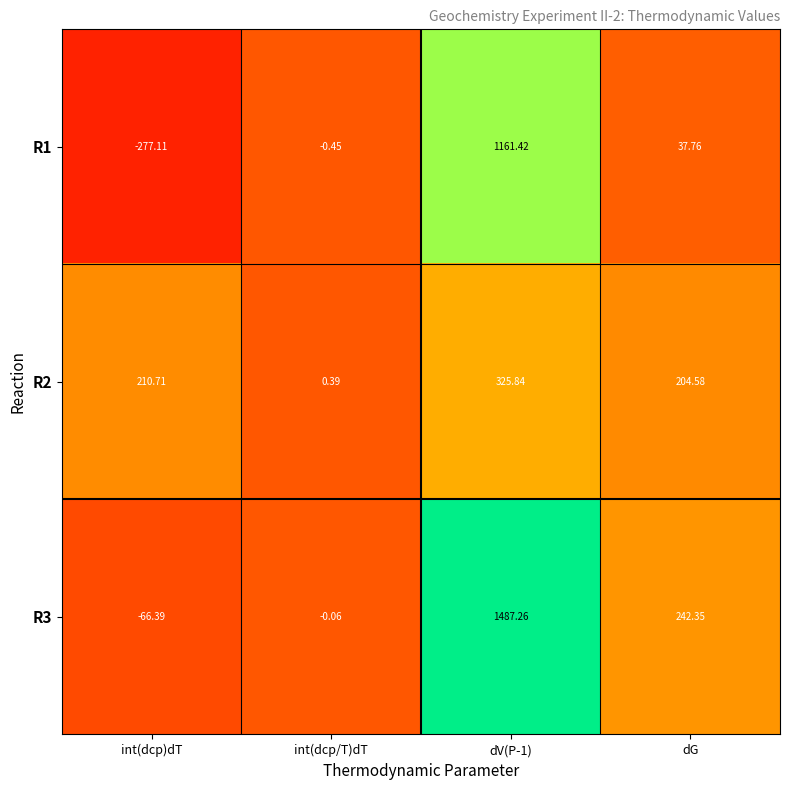

Is the value of R2 at int(dcp/T)dT greater than the value of R3 at dV(P-1)?

No